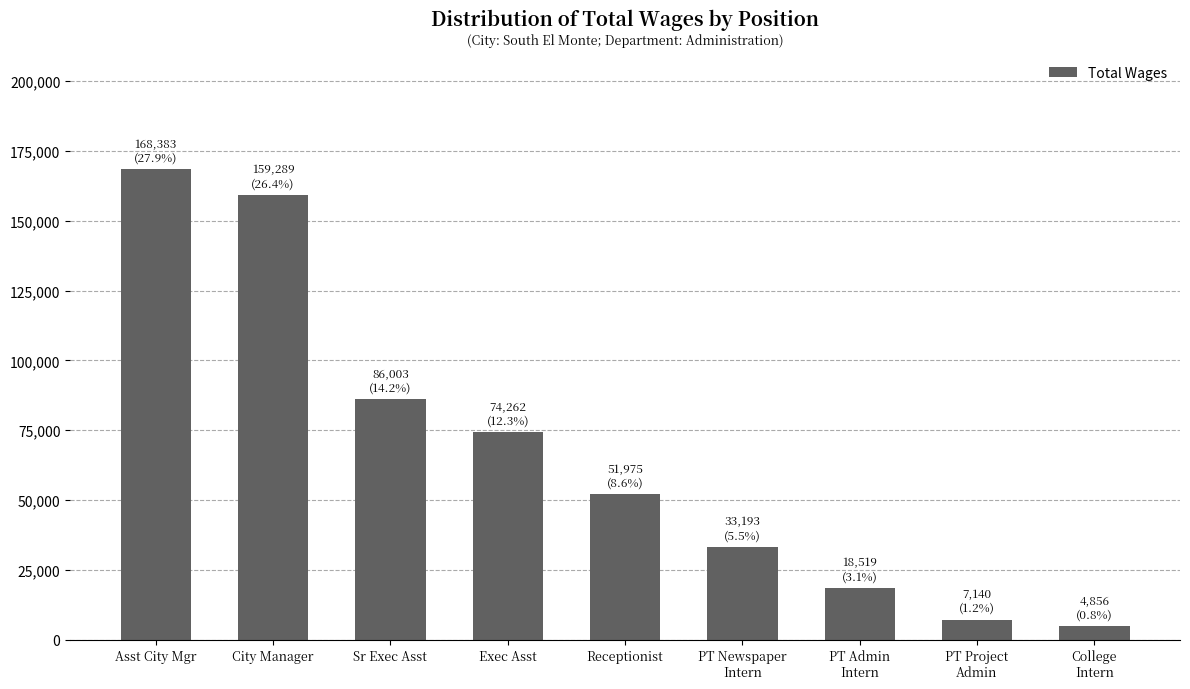

At which label is the value closest to 86619?

Sr Exec Asst